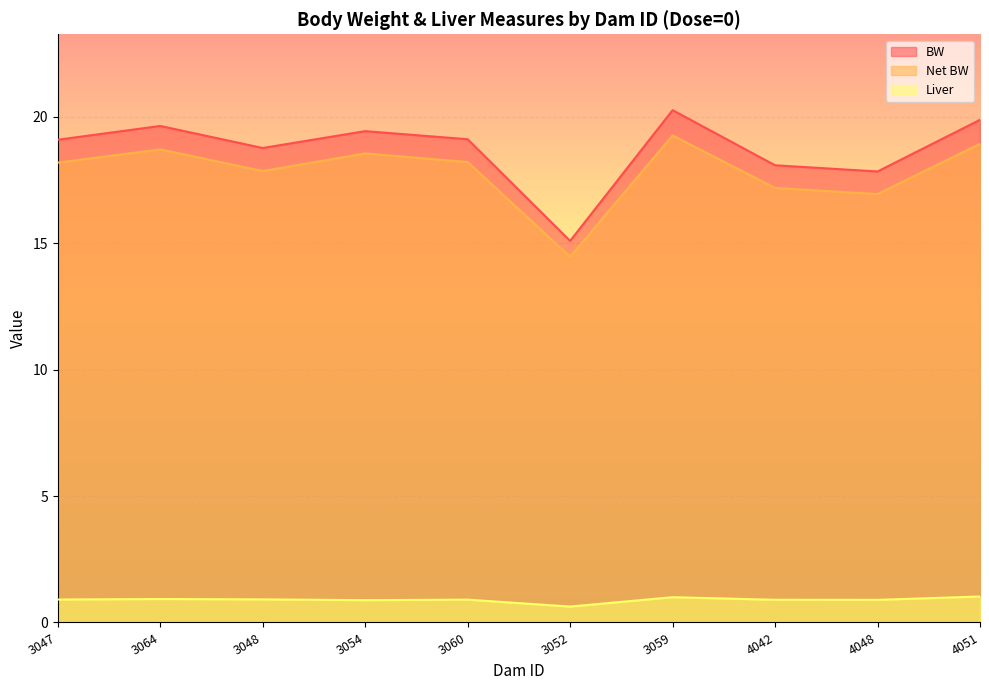

How many values in the BW series are below 19?

4